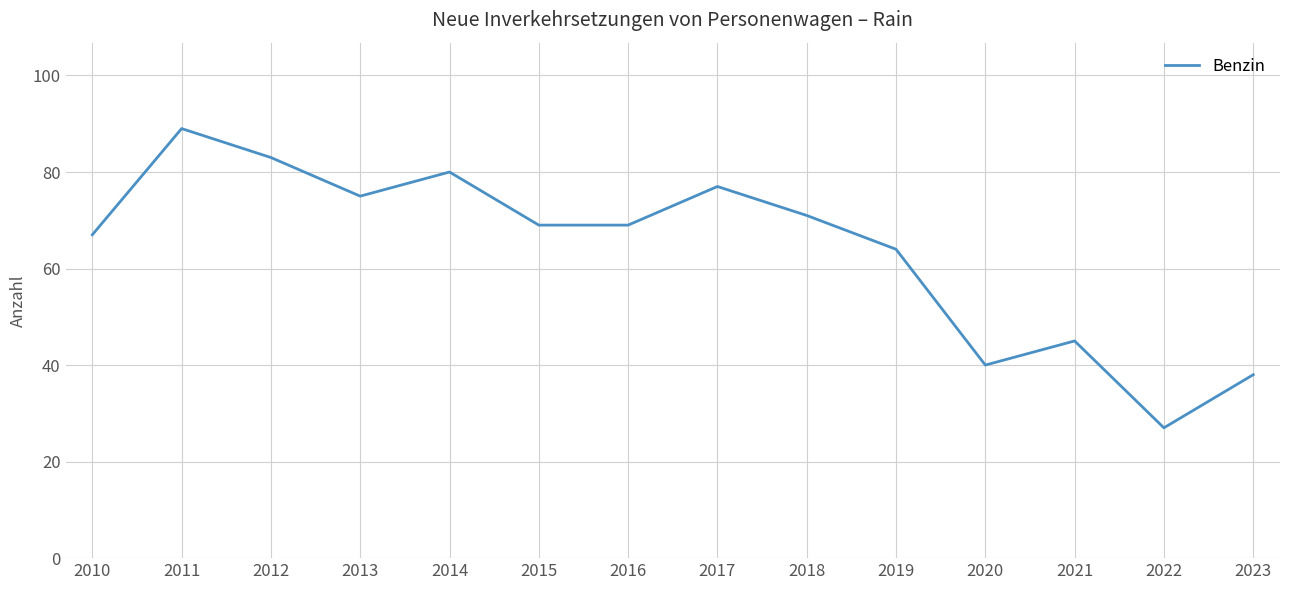

Approximately how many times larger is the value at 2014 compared to 2010?

1.2